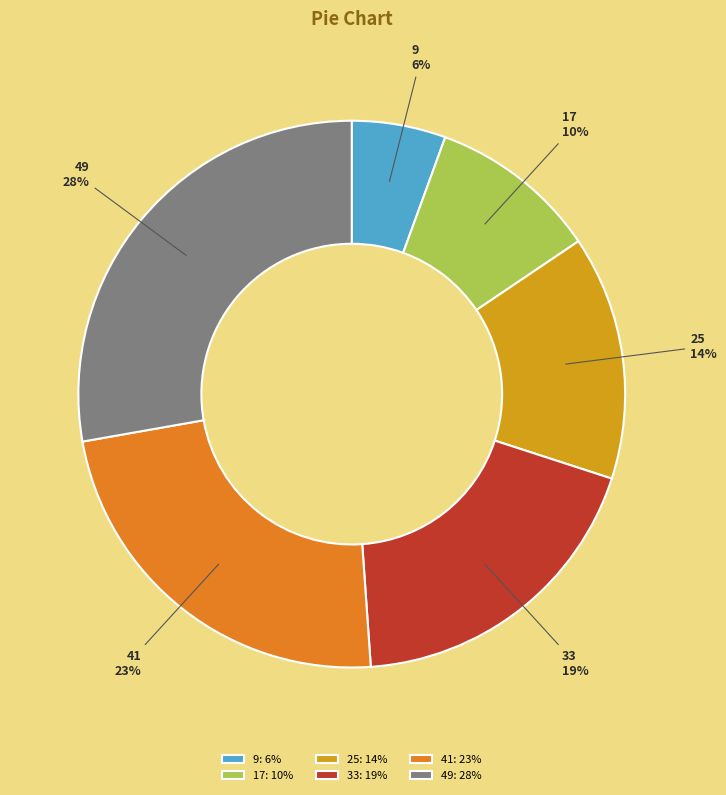

Is 49 the majority of the pie?

No